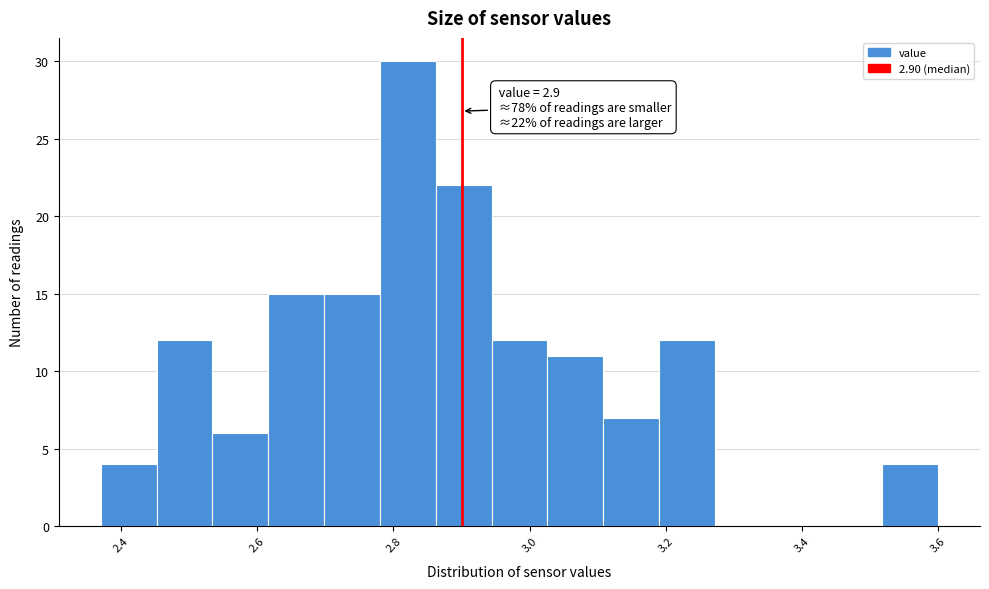

Which range on the x-axis has the tallest bar?

2.780 to 2.862